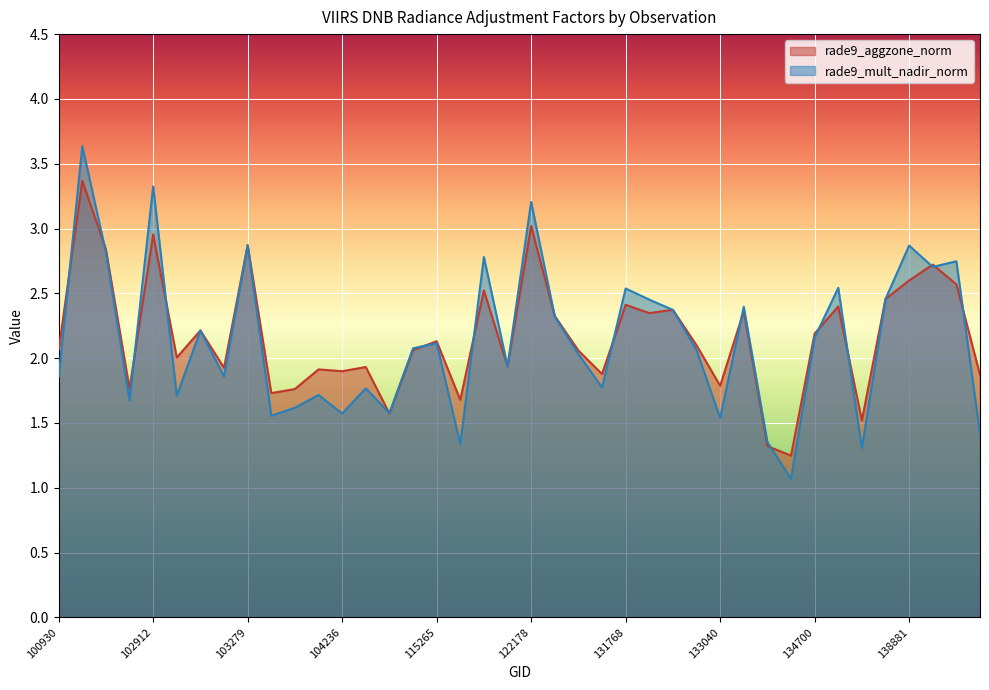

Rank the series by their average value, from lowest to highest.

rade9_mult_nadir_norm, rade9_aggzone_norm